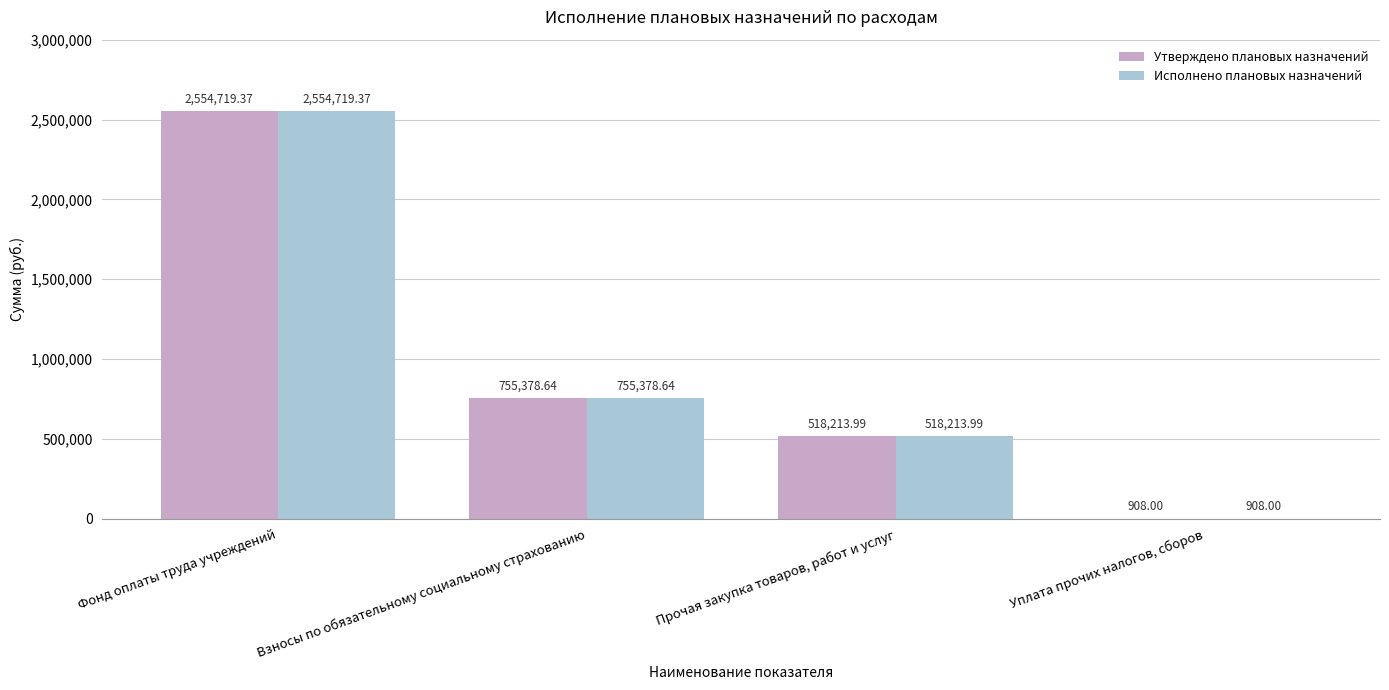

Is the value of Утверждено плановых назначений at Фонд оплаты труда учреждений greater than the value of Исполнено плановых назначений at Взносы по обязательному социальному страхованию?

Yes